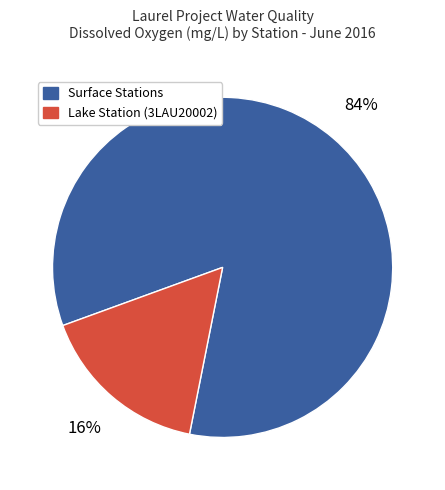

To the nearest percent, what is the average slice percentage?

50%